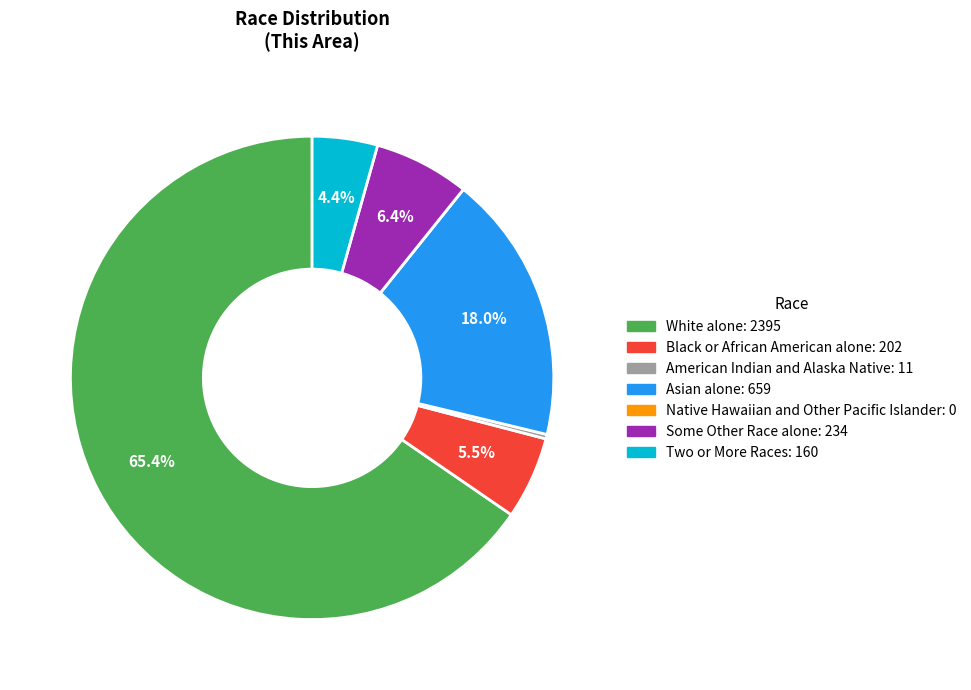

True or false: Asian alone accounts for 8% of the total.

False